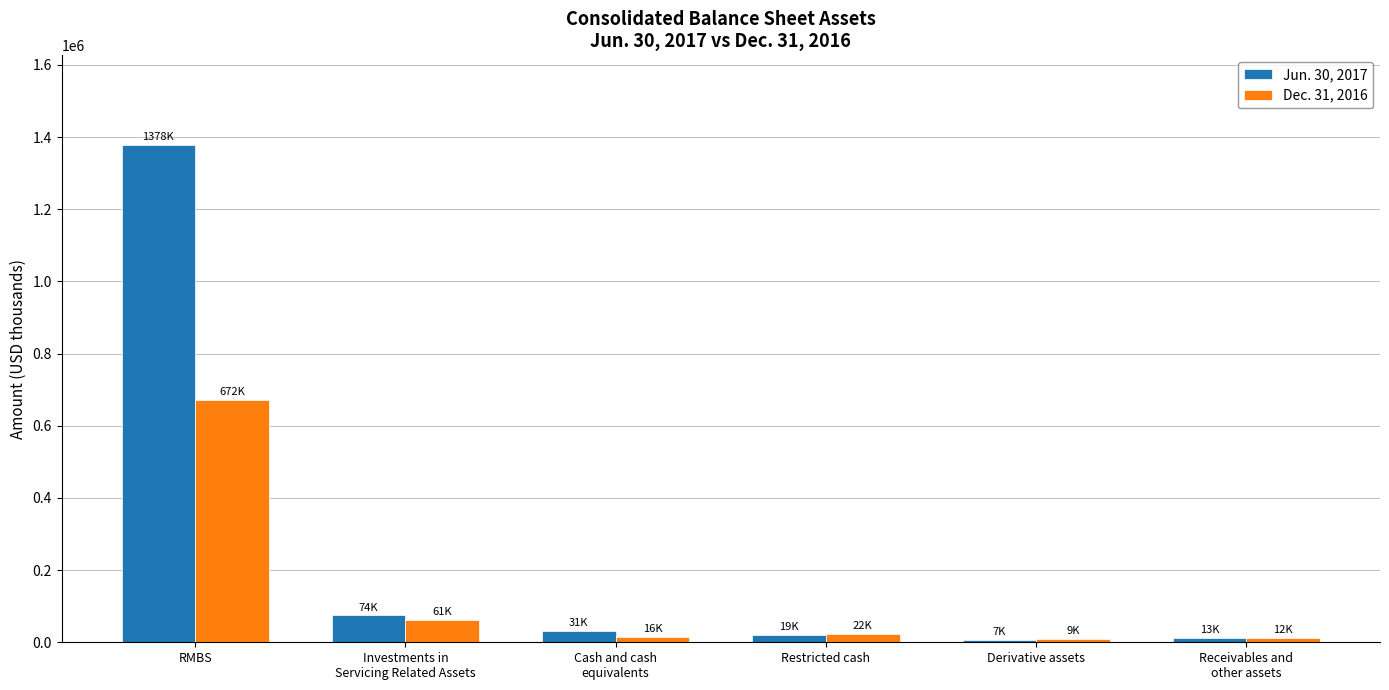

Which category has the highest value in the Jun. 30, 2017 series?

RMBS